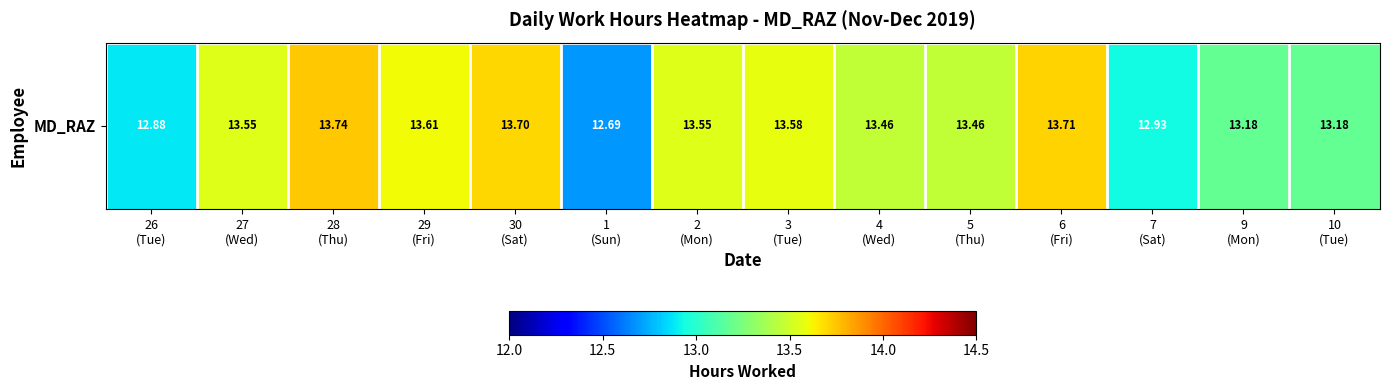

Rank the categories by value from lowest to highest.

1
(Sun), 26
(Tue), 7
(Sat), 9
(Mon), 10
(Tue), 4
(Wed), 5
(Thu), 27
(Wed), 2
(Mon), 3
(Tue), 29
(Fri), 30
(Sat), 6
(Fri), 28
(Thu)